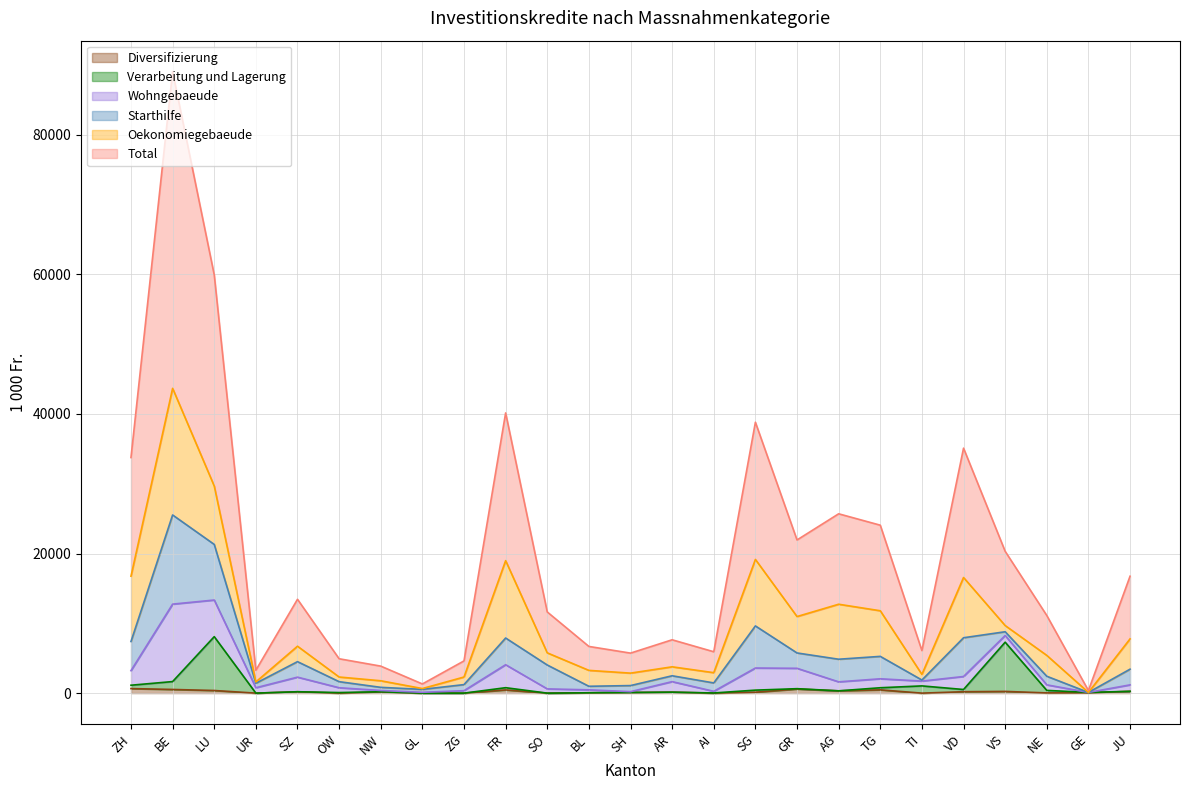

True or false: Verarbeitung und Lagerung has a value of 246.7 at FR.

False